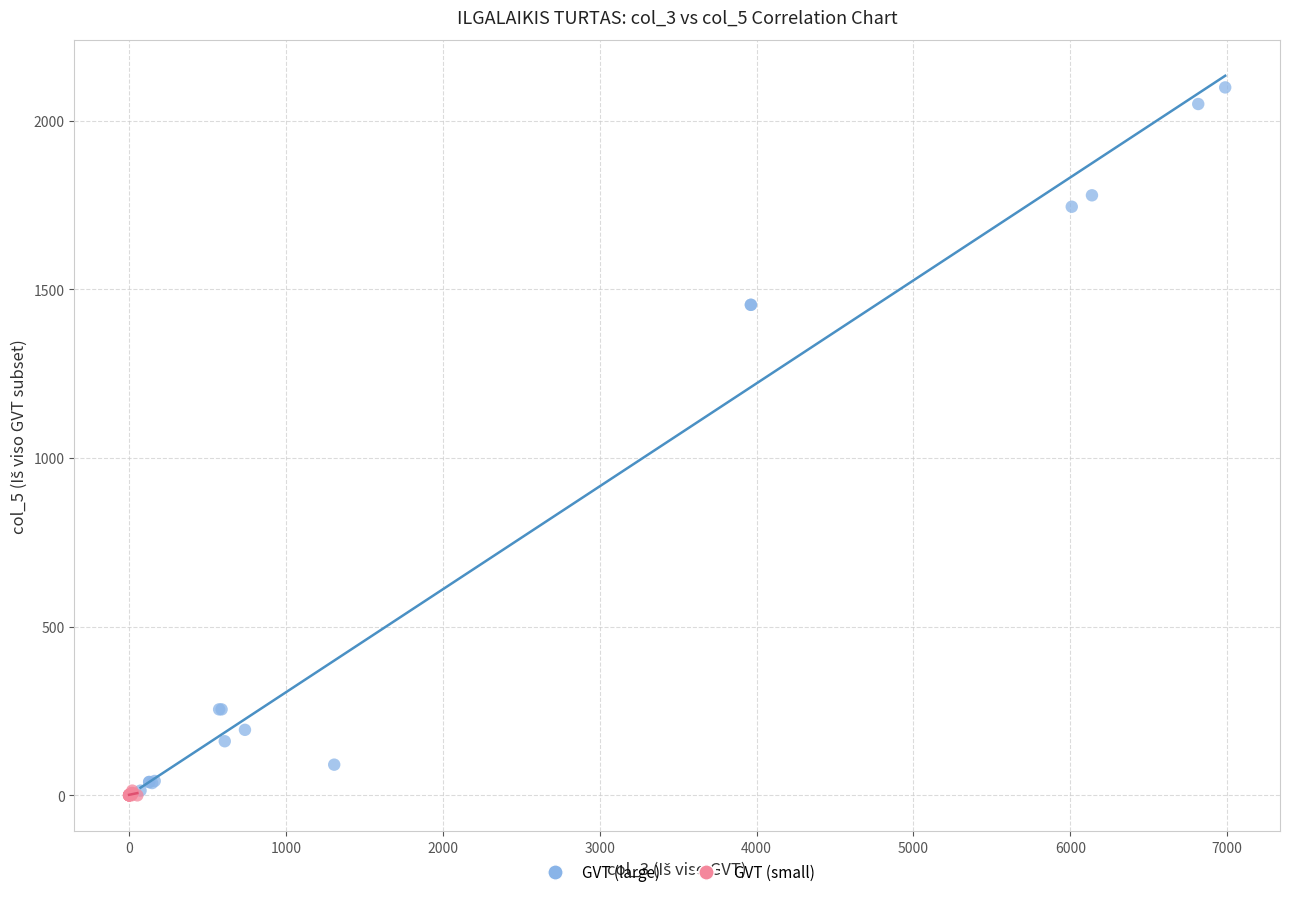

Which series has the widest spread of Y values?

GVT (large)